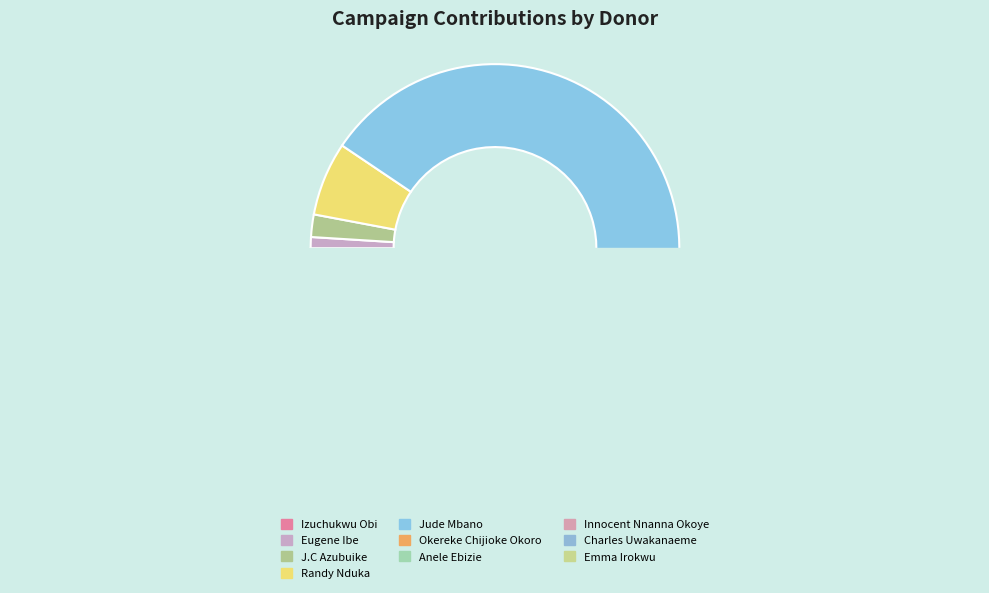

What percentage is the J.C Azubuike slice, to the nearest percent?

2%